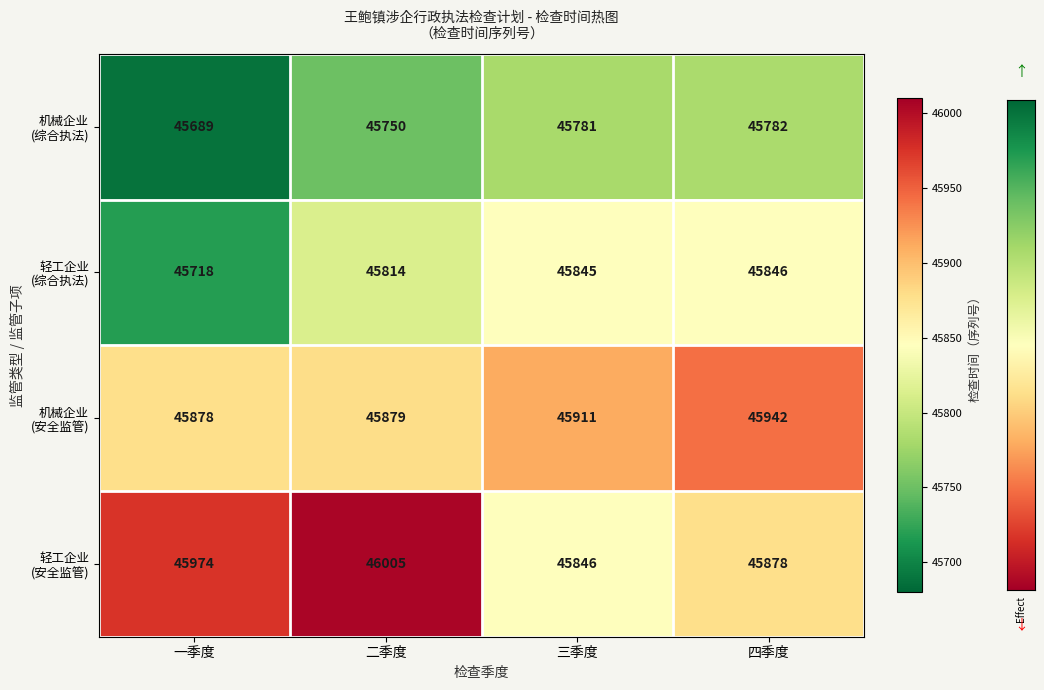

What is the spread (max minus min) of values at 三季度?

130